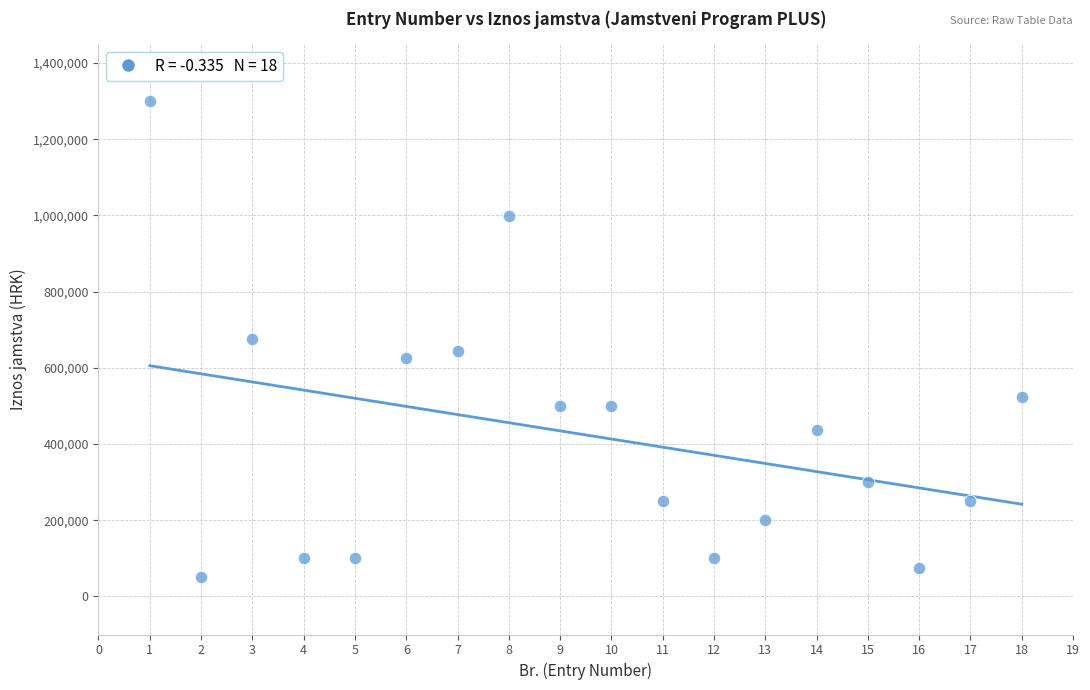

What is the range of X values (max minus min)?

17